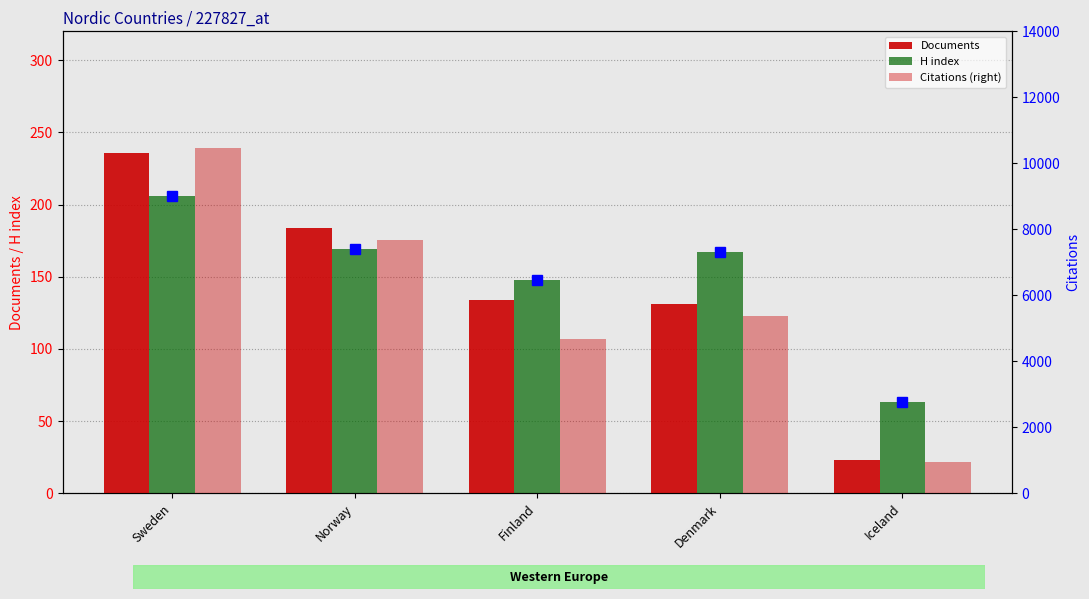

What is the average value of the Citations (right) series?

5829